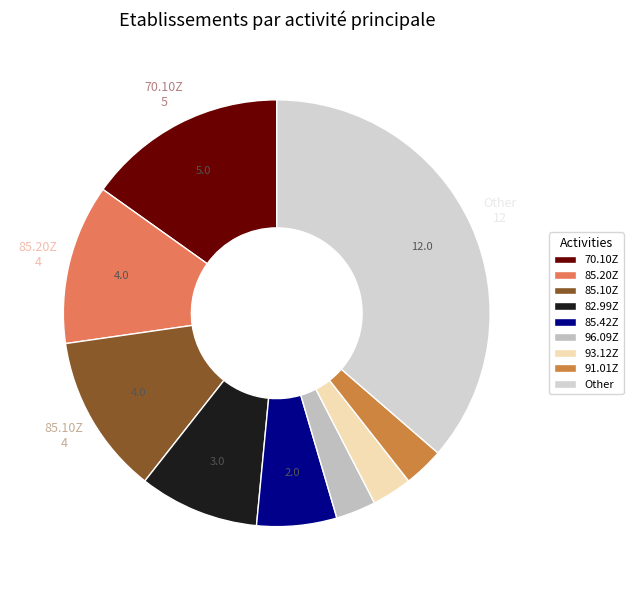

Count the number of slices in the pie.

9